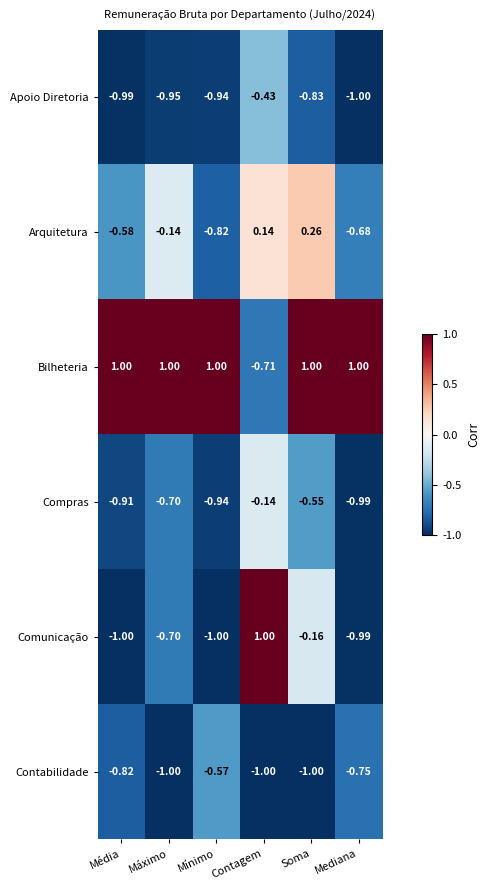

Is the value of Compras at Mediana greater than the value of Apoio Diretoria at Máximo?

No